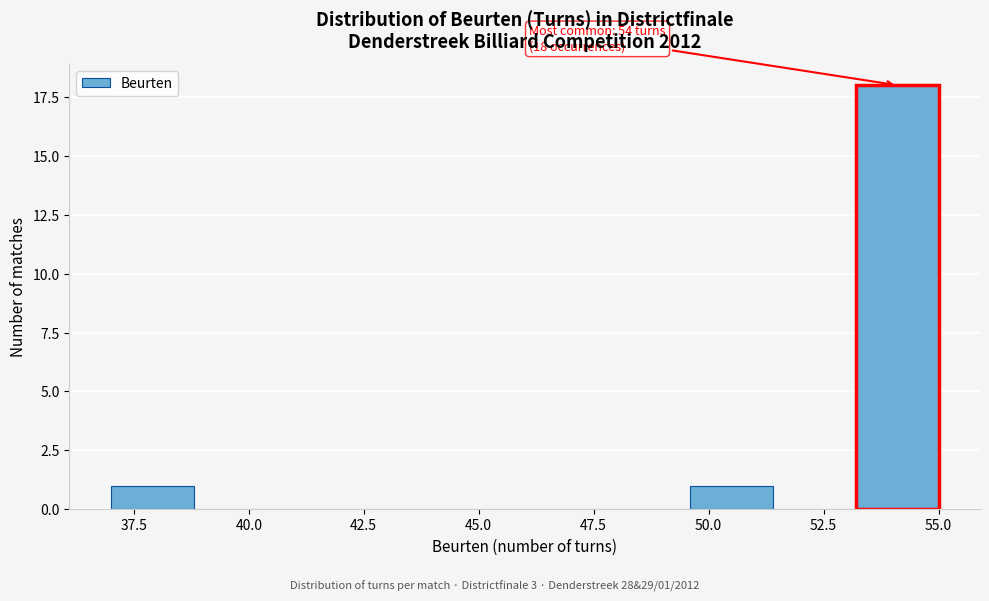

Around what value on the x-axis is the tallest bar? Give the approximate position of its centre, as read against the axis.

54.0